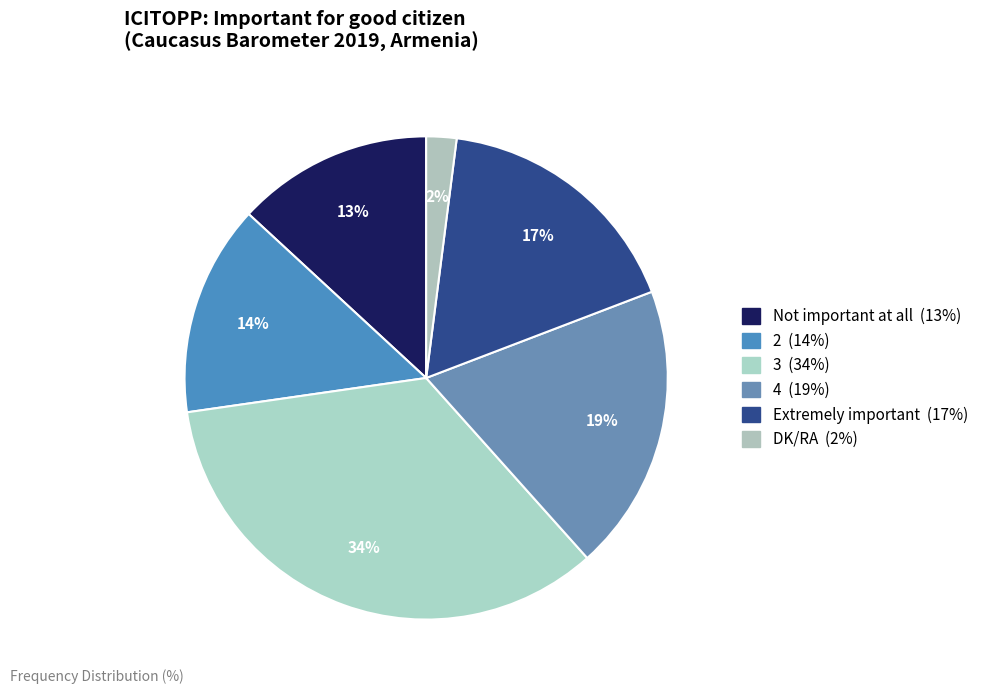

Which slice is the smallest?

DK/RA